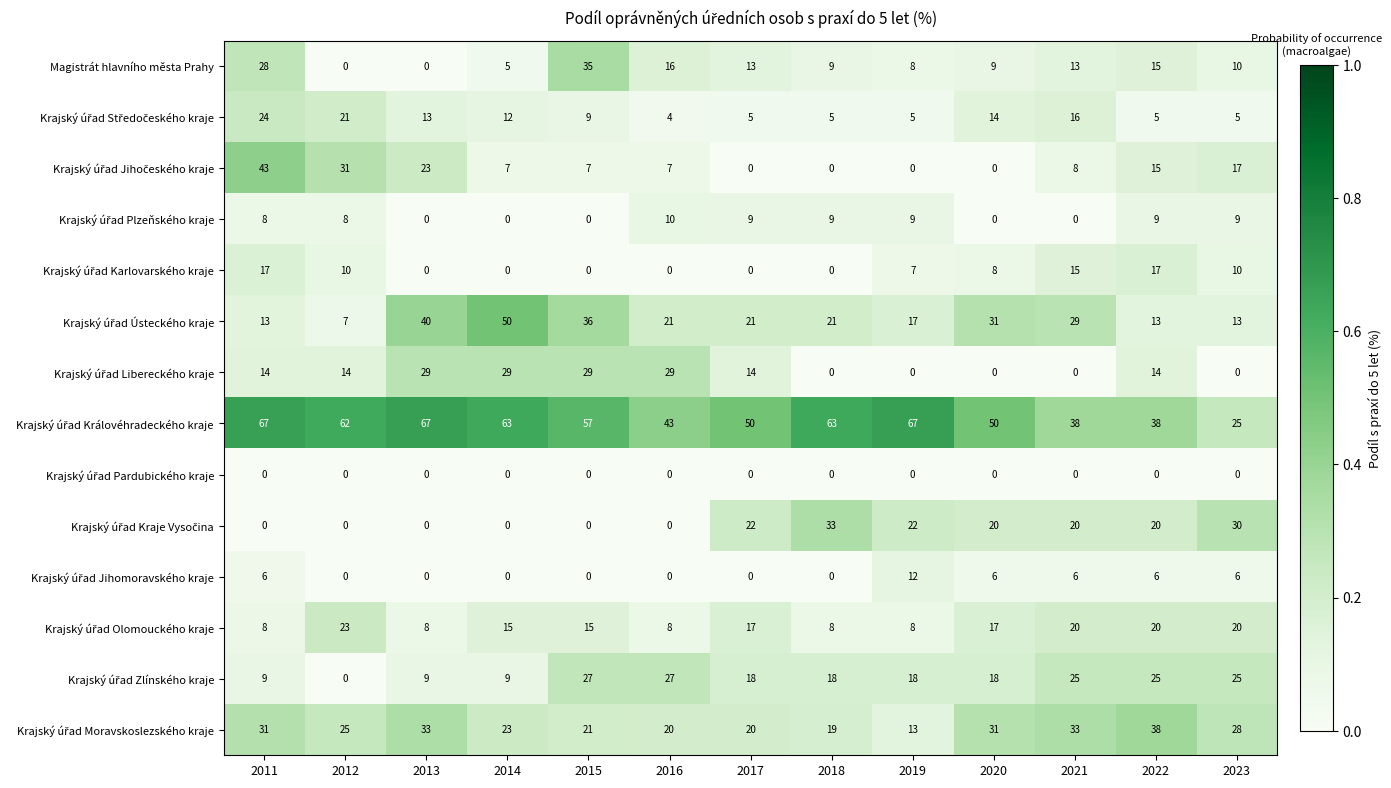

What is the spread (max minus min) of values at 2019?

67